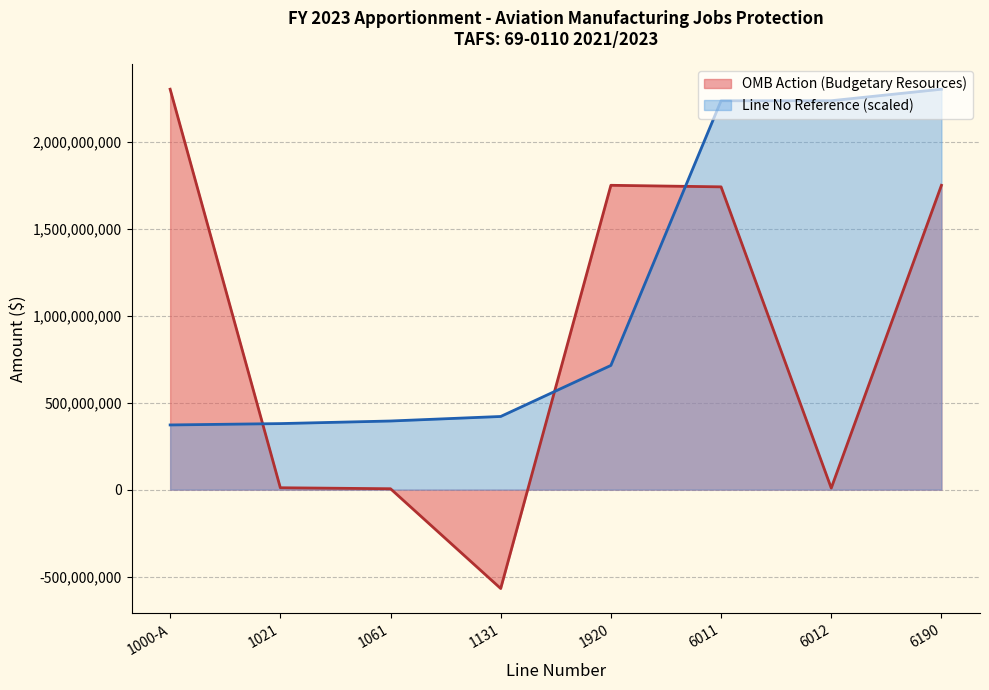

Between 6190 and 1000-A, which is larger?

1000-A